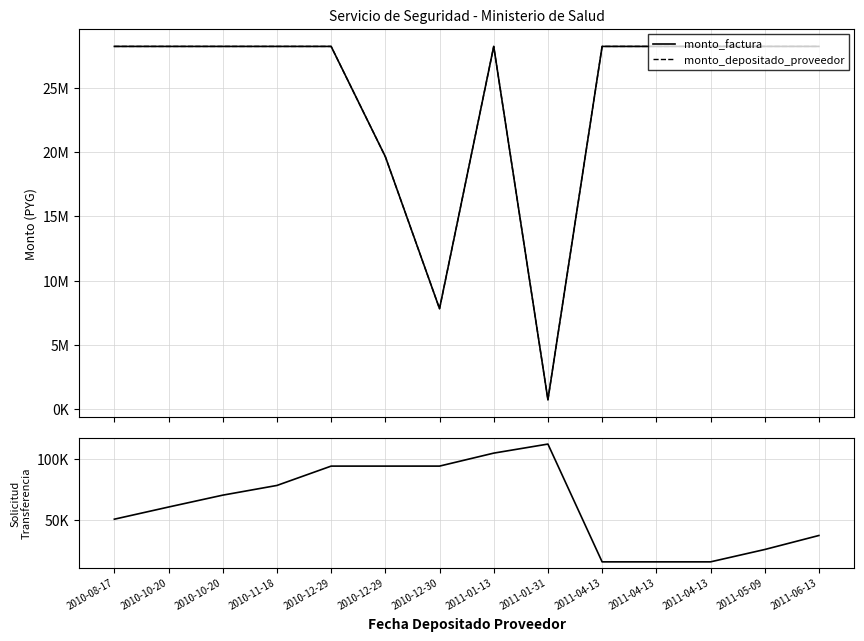

True or false: monto_factura has more than 2 points higher than both neighbors.

False